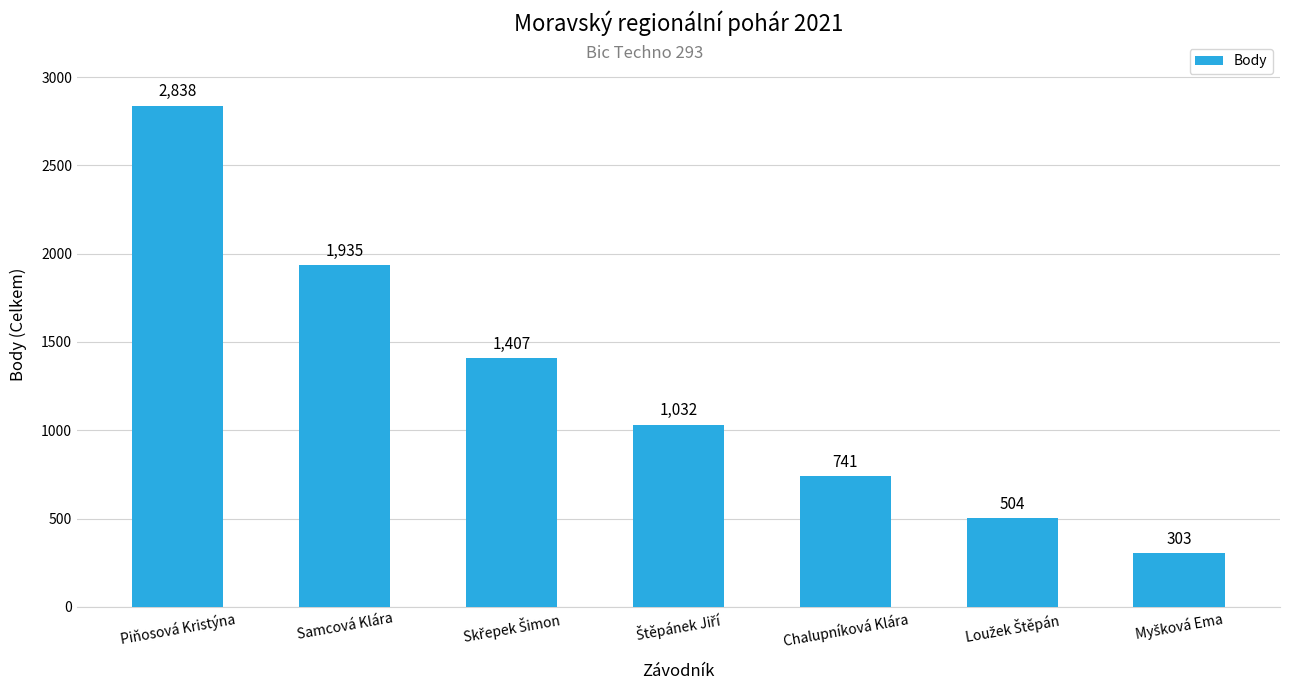

What is the difference between the maximum and minimum values?

2535